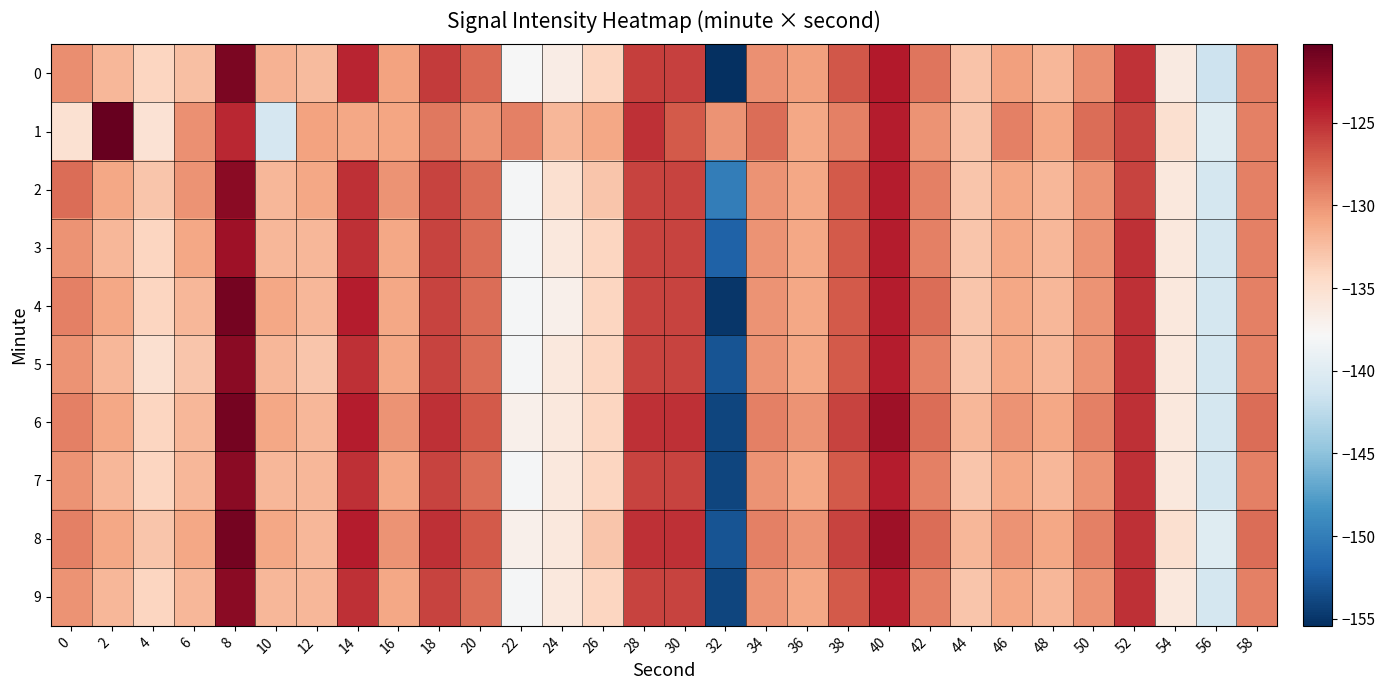

Reading right to left, list all the values displayed in this chart.

0: 58=-128.8	56=-141.4	54=-136.2	52=-125.1	50=-129.7	48=-132.0	46=-130.7	44=-132.9	42=-128.4	40=-123.9	38=-126.9	36=-130.6	34=-129.8	32=-155.4	30=-125.8	28=-125.6	26=-134.1	24=-136.5	22=-137.9	20=-127.9	18=-125.6	16=-130.8	14=-124.5	12=-132.3	10=-131.8	8=-121.3	6=-132.6	4=-134.0	2=-131.9	0=-129.7
1: 58=-129.0	56=-140.0	54=-135.0	52=-126.0	50=-128.0	48=-131.0	46=-129.0	44=-133.0	42=-130.0	40=-124.0	38=-129.0	36=-131.0	34=-128.0	32=-130.0	30=-127.0	28=-125.0	26=-131.0	24=-132.0	22=-129.0	20=-130.0	18=-128.6	16=-130.9	14=-131.1	12=-130.8	10=-140.8	8=-124.6	6=-129.8	4=-135.2	2=-120.3	0=-135.2
2: 58=-129.0	56=-141.0	54=-136.0	52=-126.0	50=-130.0	48=-132.0	46=-131.0	44=-133.0	42=-129.0	40=-124.0	38=-127.0	36=-131.0	34=-130.0	32=-150.0	30=-126.0	28=-126.0	26=-133.0	24=-135.0	22=-138.0	20=-128.0	18=-126.0	16=-130.0	14=-125.0	12=-131.0	10=-132.0	8=-122.0	6=-130.0	4=-133.0	2=-131.0	0=-128.0
3: 58=-129.0	56=-141.0	54=-136.0	52=-125.0	50=-130.0	48=-132.0	46=-131.0	44=-133.0	42=-129.0	40=-124.0	38=-127.0	36=-131.0	34=-130.0	32=-152.0	30=-126.0	28=-126.0	26=-134.0	24=-136.0	22=-138.0	20=-128.0	18=-126.0	16=-131.0	14=-125.0	12=-132.0	10=-132.0	8=-123.0	6=-131.0	4=-134.0	2=-132.0	0=-130.0
4: 58=-129.0	56=-141.0	54=-136.0	52=-125.0	50=-130.0	48=-132.0	46=-131.0	44=-133.0	42=-128.0	40=-124.0	38=-127.0	36=-131.0	34=-130.0	32=-155.0	30=-126.0	28=-126.0	26=-134.0	24=-137.0	22=-138.0	20=-128.0	18=-126.0	16=-131.0	14=-124.0	12=-132.0	10=-131.0	8=-121.0	6=-132.0	4=-134.0	2=-131.0	0=-129.0
5: 58=-129.0	56=-141.0	54=-136.0	52=-125.0	50=-130.0	48=-132.0	46=-131.0	44=-133.0	42=-129.0	40=-124.0	38=-127.0	36=-131.0	34=-130.0	32=-153.0	30=-126.0	28=-126.0	26=-134.0	24=-136.0	22=-138.0	20=-128.0	18=-126.0	16=-131.0	14=-125.0	12=-133.0	10=-132.0	8=-122.0	6=-133.0	4=-135.0	2=-132.0	0=-130.0
6: 58=-128.0	56=-141.0	54=-136.0	52=-125.0	50=-129.0	48=-131.0	46=-130.0	44=-132.0	42=-128.0	40=-123.0	38=-126.0	36=-130.0	34=-129.0	32=-154.0	30=-125.0	28=-125.0	26=-134.0	24=-136.0	22=-137.0	20=-127.0	18=-125.0	16=-130.0	14=-124.0	12=-132.0	10=-131.0	8=-121.0	6=-132.0	4=-134.0	2=-131.0	0=-129.0
7: 58=-129.0	56=-141.0	54=-136.0	52=-125.0	50=-130.0	48=-132.0	46=-131.0	44=-133.0	42=-129.0	40=-124.0	38=-127.0	36=-131.0	34=-130.0	32=-154.0	30=-126.0	28=-126.0	26=-134.0	24=-136.0	22=-138.0	20=-128.0	18=-126.0	16=-131.0	14=-125.0	12=-132.0	10=-132.0	8=-122.0	6=-132.0	4=-134.0	2=-132.0	0=-130.0
8: 58=-128.0	56=-140.0	54=-135.0	52=-125.0	50=-129.0	48=-131.0	46=-130.0	44=-132.0	42=-128.0	40=-123.0	38=-126.0	36=-130.0	34=-129.0	32=-153.0	30=-125.0	28=-125.0	26=-133.0	24=-136.0	22=-137.0	20=-127.0	18=-125.0	16=-130.0	14=-124.0	12=-132.0	10=-131.0	8=-121.0	6=-131.0	4=-133.0	2=-131.0	0=-129.0
9: 58=-129.0	56=-141.0	54=-136.0	52=-125.0	50=-130.0	48=-132.0	46=-131.0	44=-133.0	42=-129.0	40=-124.0	38=-127.0	36=-131.0	34=-130.0	32=-154.0	30=-126.0	28=-126.0	26=-134.0	24=-136.0	22=-138.0	20=-128.0	18=-126.0	16=-131.0	14=-125.0	12=-132.0	10=-132.0	8=-122.0	6=-132.0	4=-134.0	2=-132.0	0=-130.0